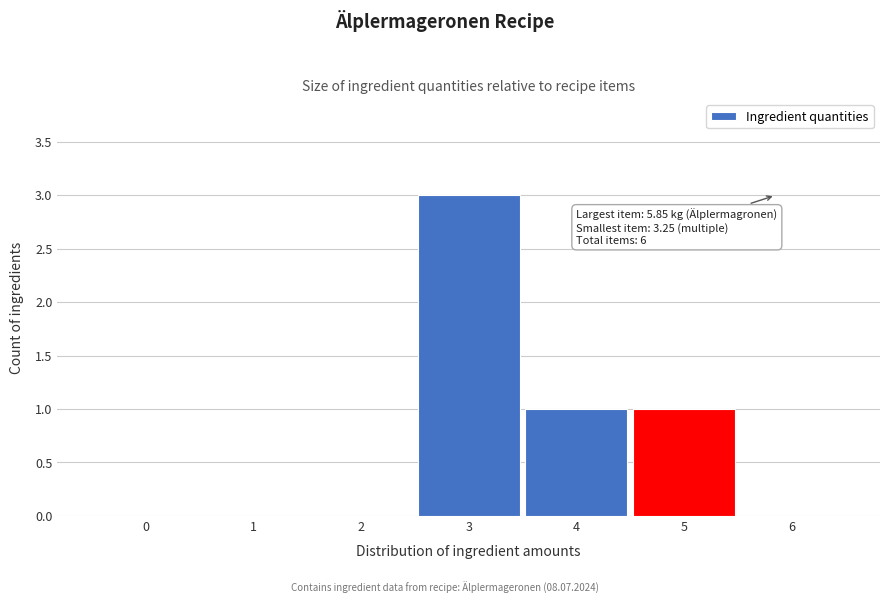

Reading right to left, transcribe all the data shown in this chart.

6=0	5=1	4=1	3=3	2=0	1=0	0=0